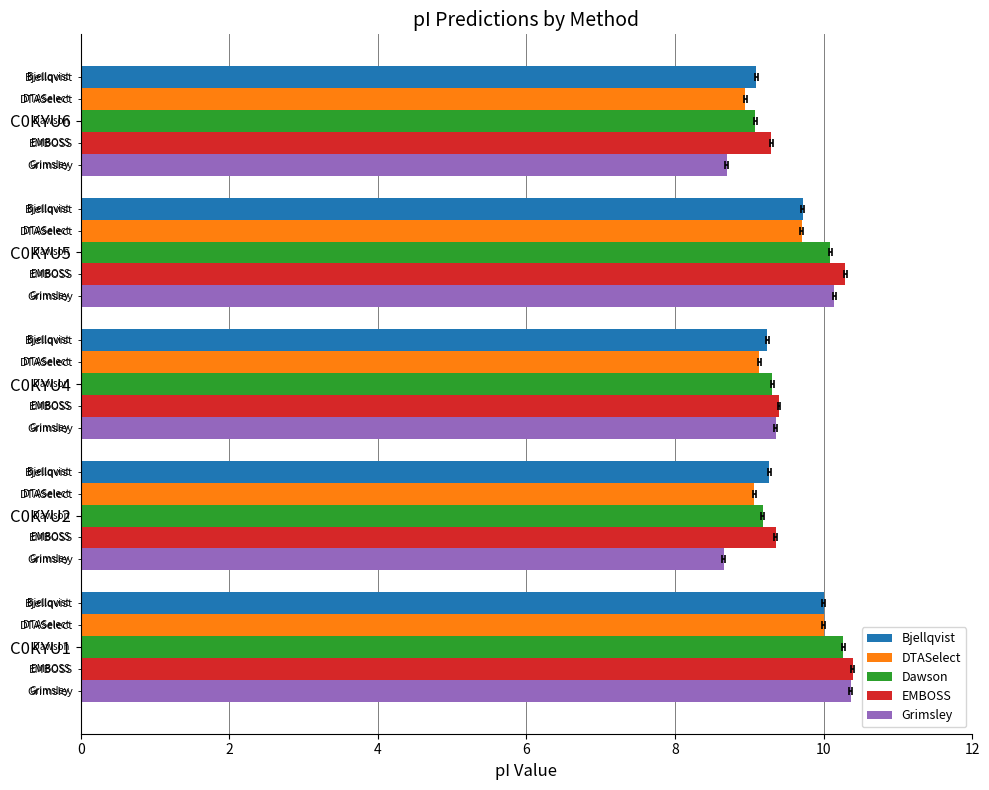

What is the difference between the maximum and minimum values in the Grimsley series?

1.7